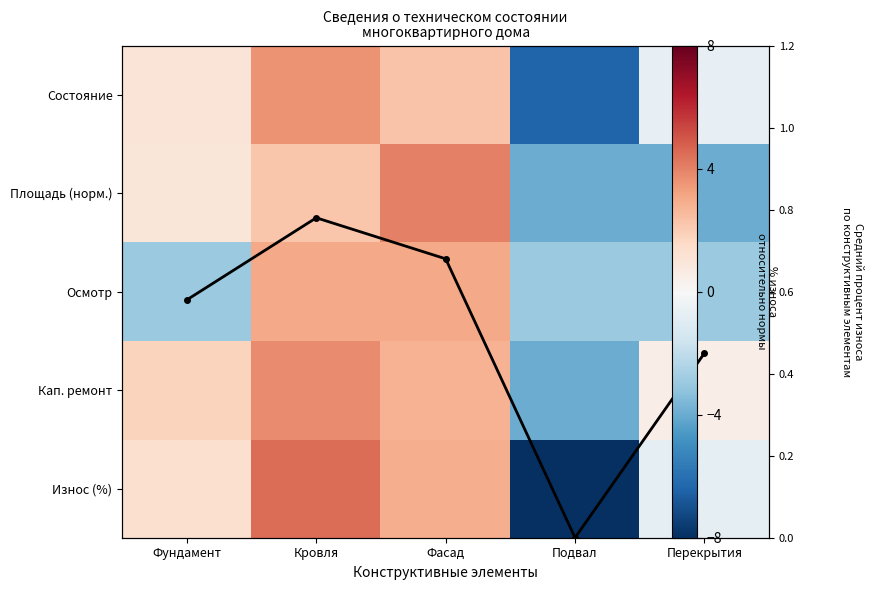

What is the total value across all series at Подвал?

-25.4